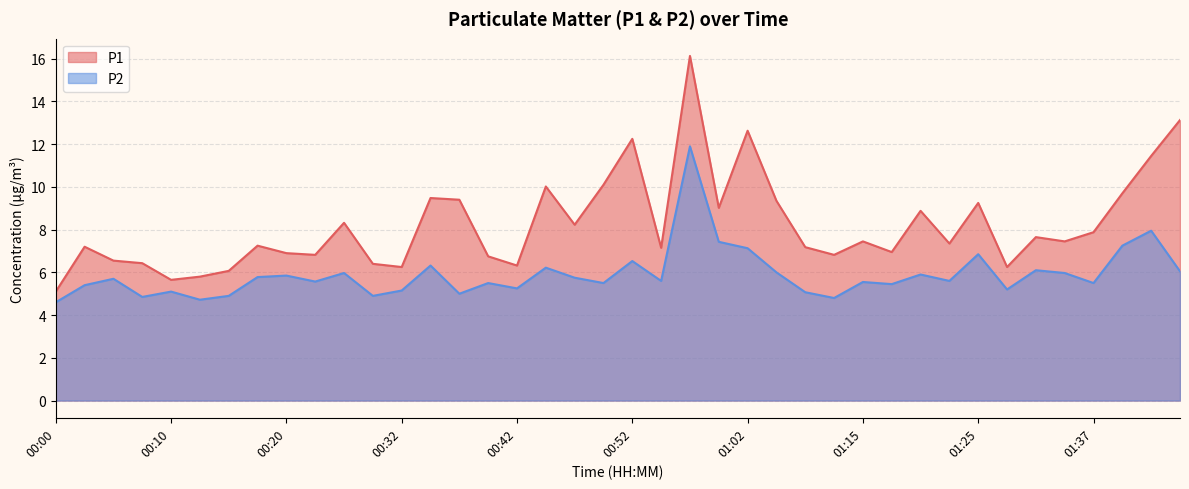

How many lines are shown in the chart?

2